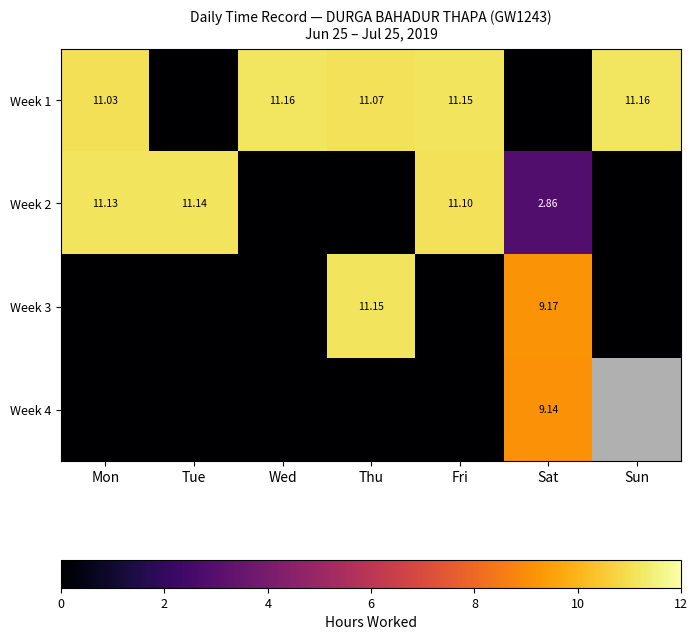

Which series has the largest total across all categories?

Week 1